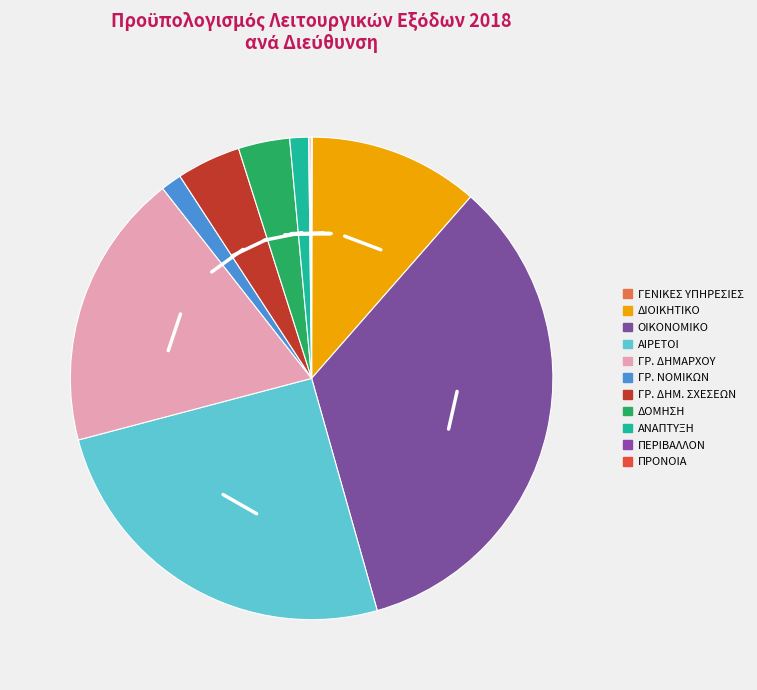

Is the sum of ΔΟΜΗΣΗ and ΓΡ. ΔΗΜΑΡΧΟΥ greater than half?

No